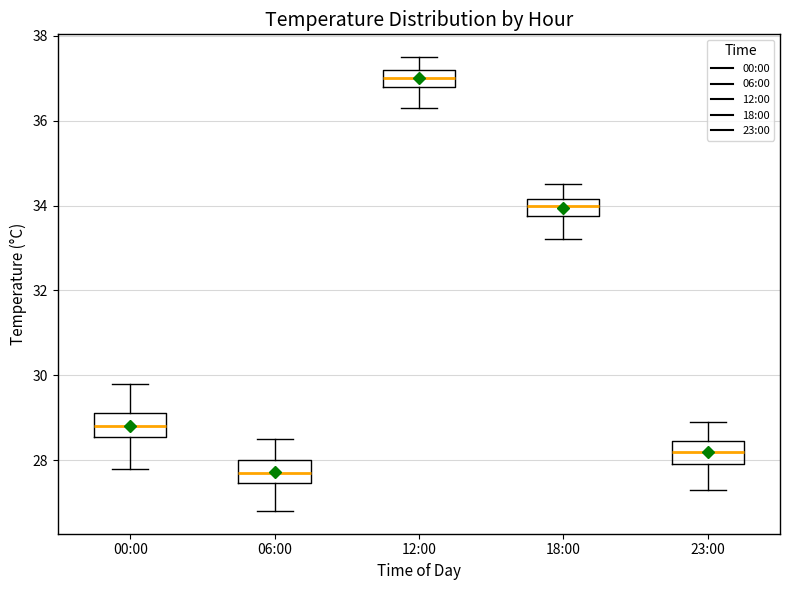

Which box's median line is the lowest?

06:00